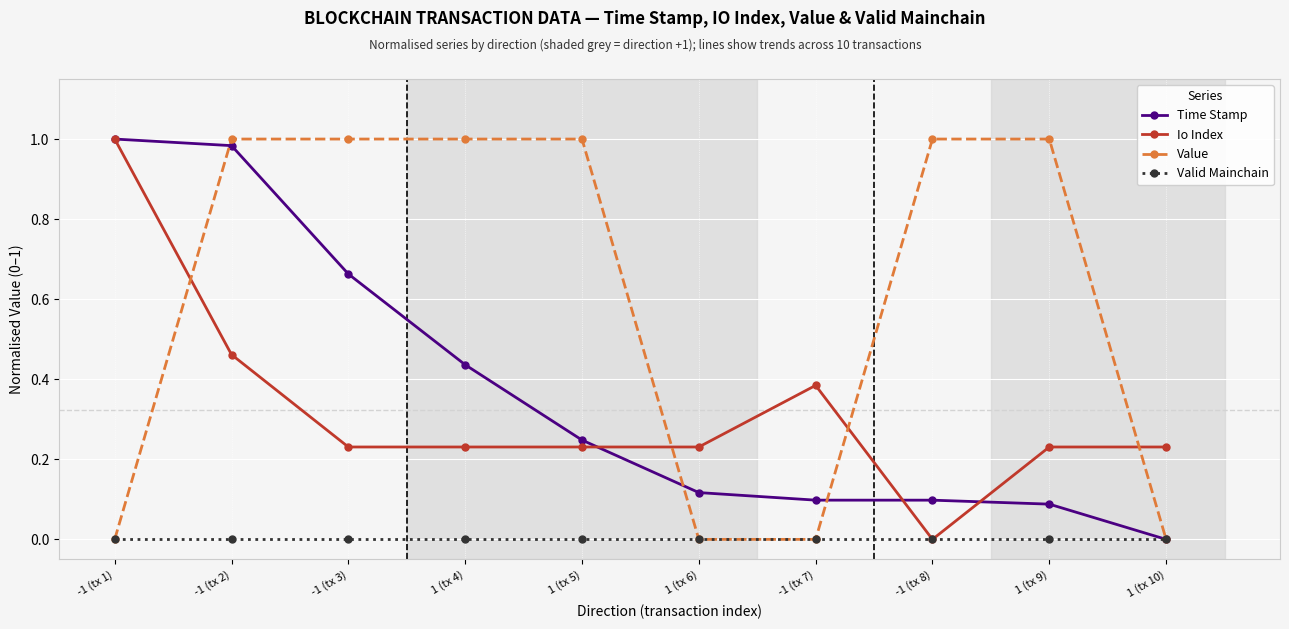

Is this an area chart (filled region under the line)?

No